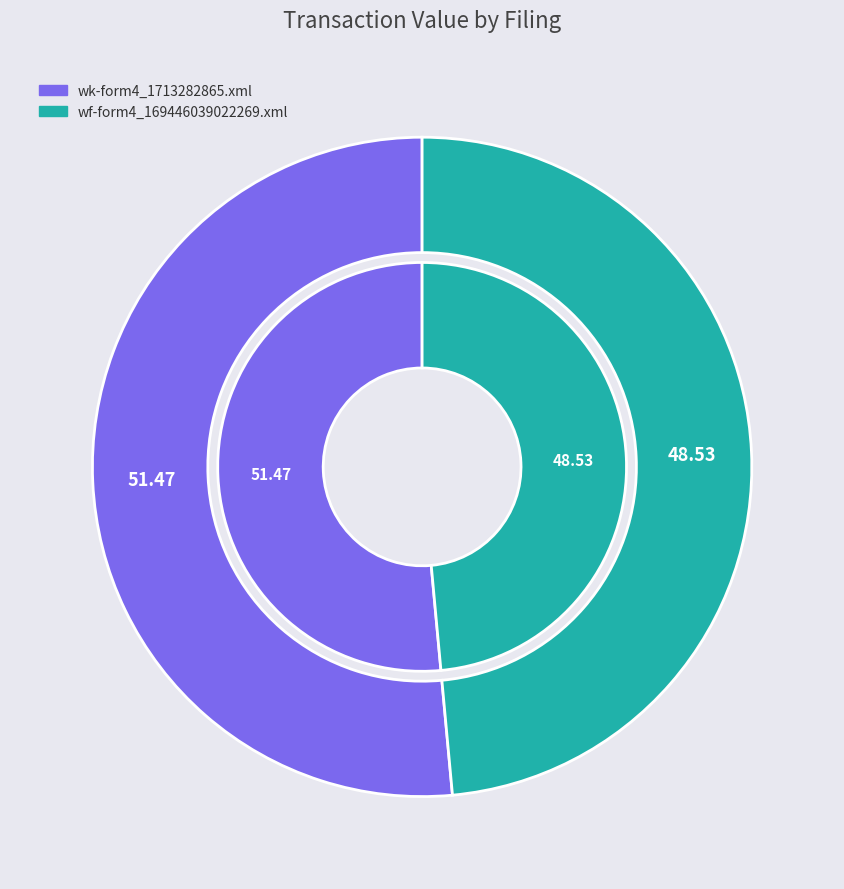

What is the largest slice in the pie chart?

wk-form4_1713282865.xml